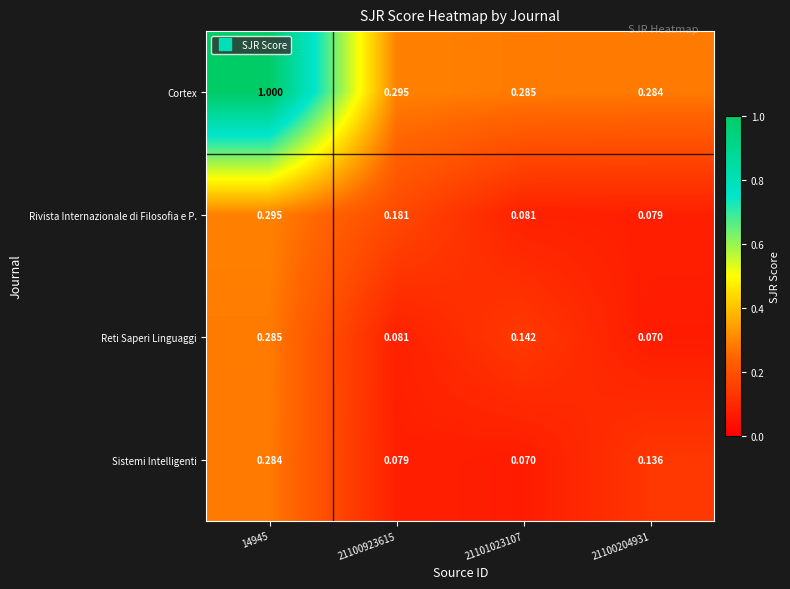

Rank the series by their maximum value, from highest to lowest.

Cortex, Rivista Internazionale di Filosofia e P., Reti Saperi Linguaggi, Sistemi Intelligenti